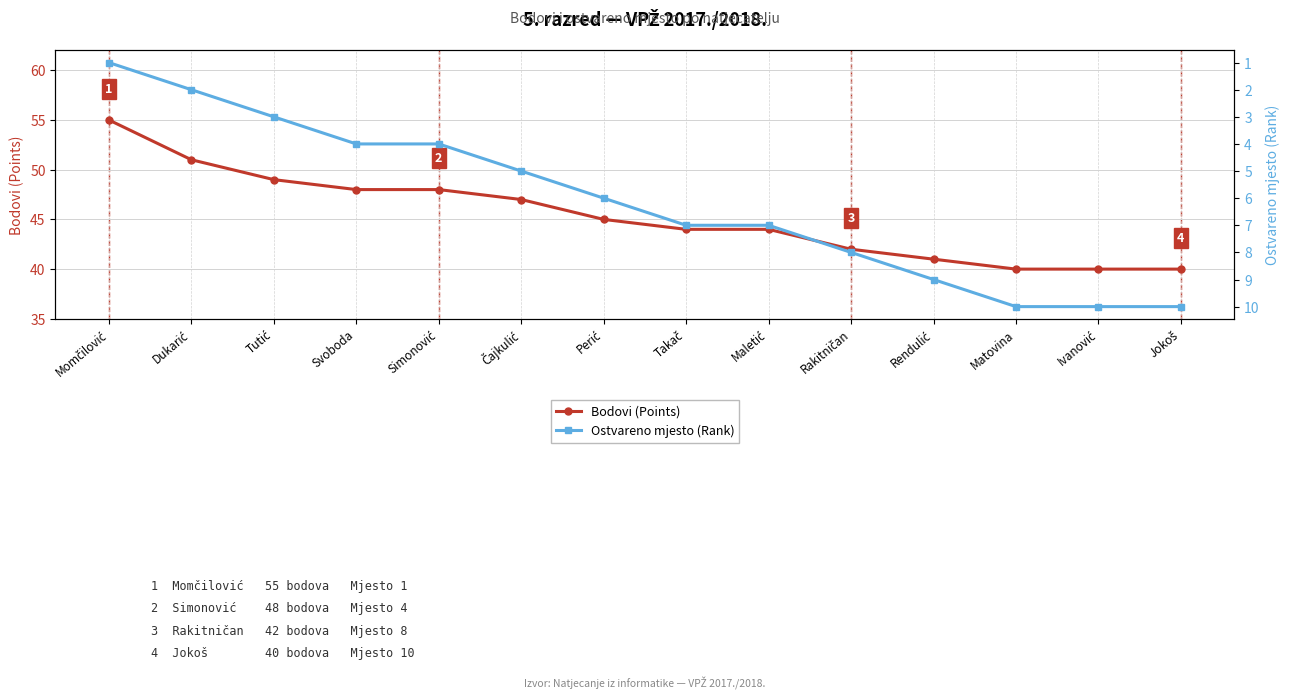

True or false: Bodovi (Points) and Ostvareno mjesto (Rank) cross at least once.

False